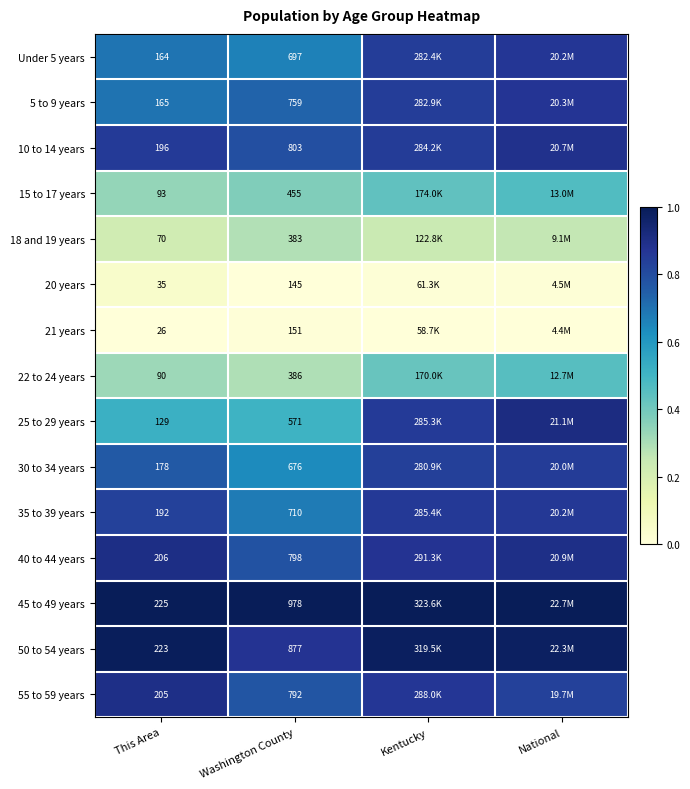

Is the value of 22 to 24 years at This Area greater than the value of 20 years at This Area?

Yes